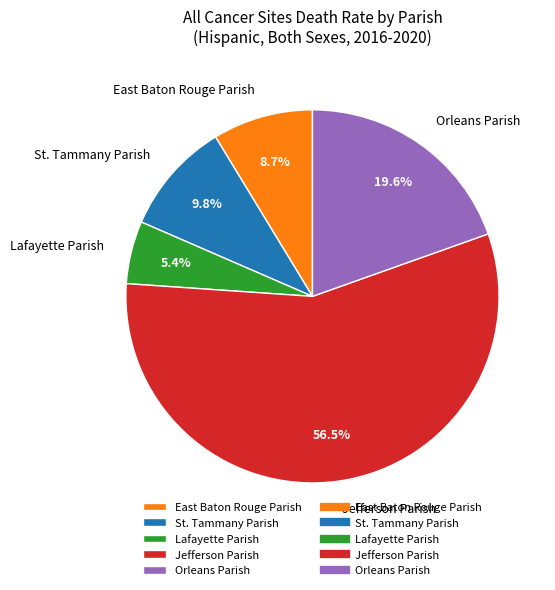

To the nearest percent, what is the difference between the Lafayette Parish and East Baton Rouge Parish slice percentages?

3%